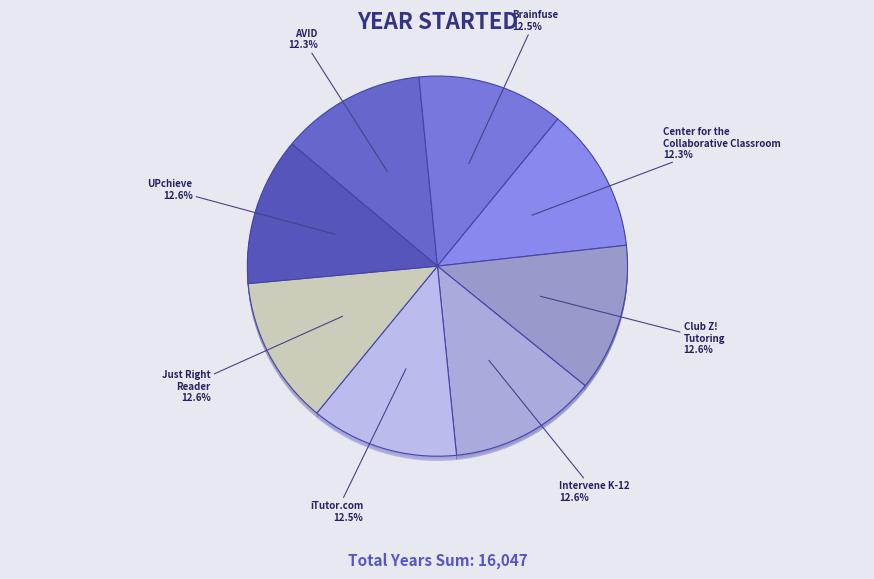

Which category has the biggest portion of the pie?

Just Right
Reader